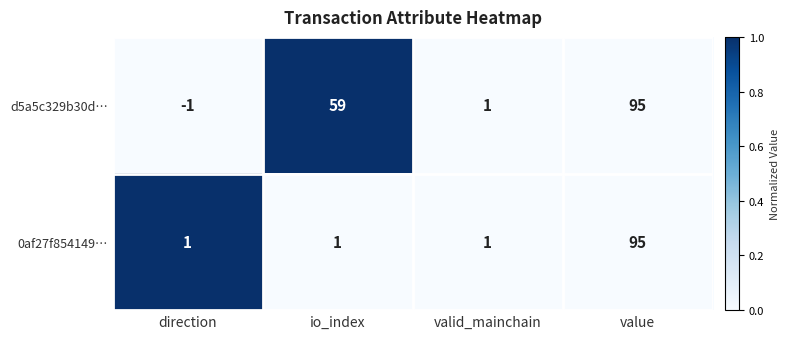

Which category has the lowest value across all series?

direction